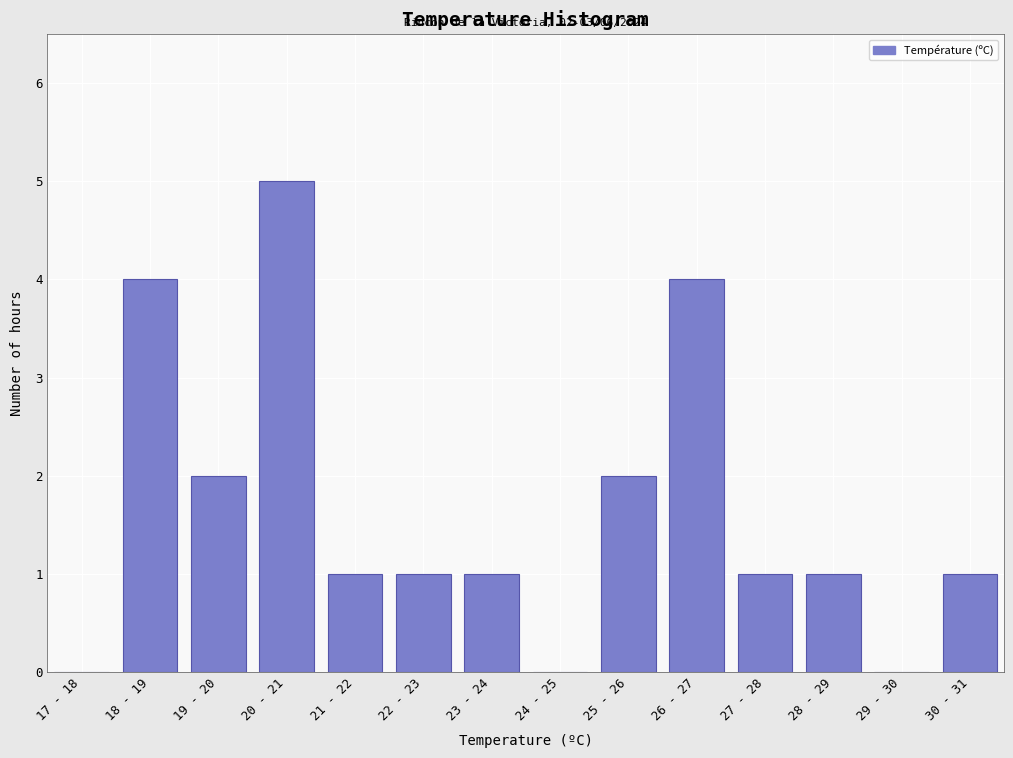

Reading left to right, what are all the values shown in this chart?

17 - 18=0	18 - 19=4	19 - 20=2	20 - 21=5	21 - 22=1	22 - 23=1	23 - 24=1	24 - 25=0	25 - 26=2	26 - 27=4	27 - 28=1	28 - 29=1	29 - 30=0	30 - 31=1